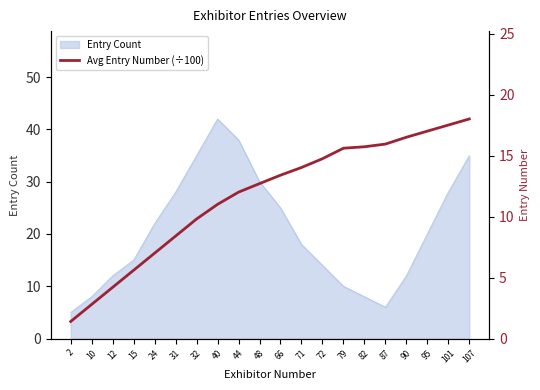

The chart shows a value of 15.0 at 40. True or false?

False